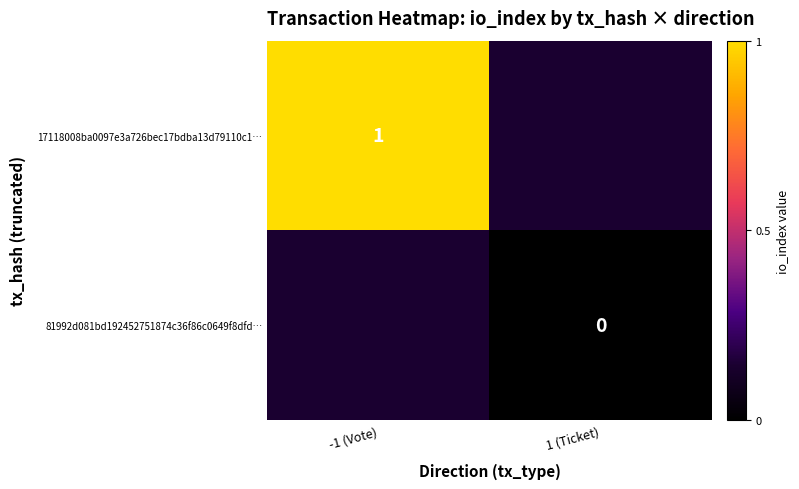

Rank the series by their maximum value, from lowest to highest.

17118008ba0097e3a726bec17bdba13d79110c1…, 81992d081bd192452751874c36f86c0649f8dfd…